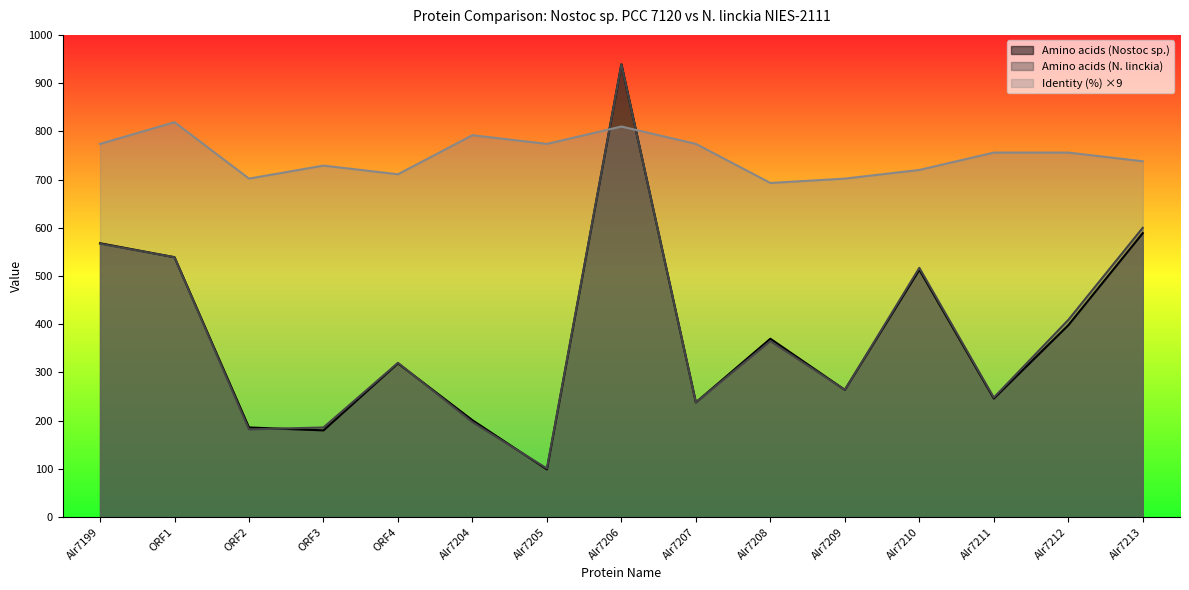

At which category does Amino acids (Nostoc sp.) reach its first local peak?

ORF4